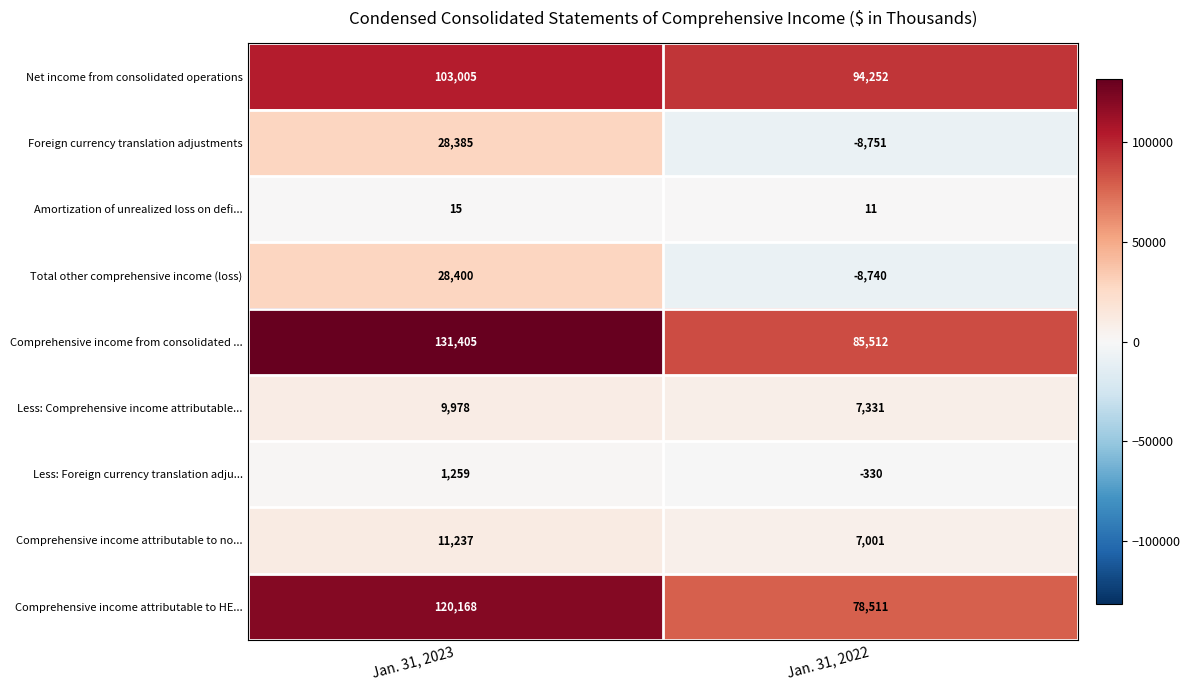

What is the total value across all series at Jan. 31, 2022?

254797